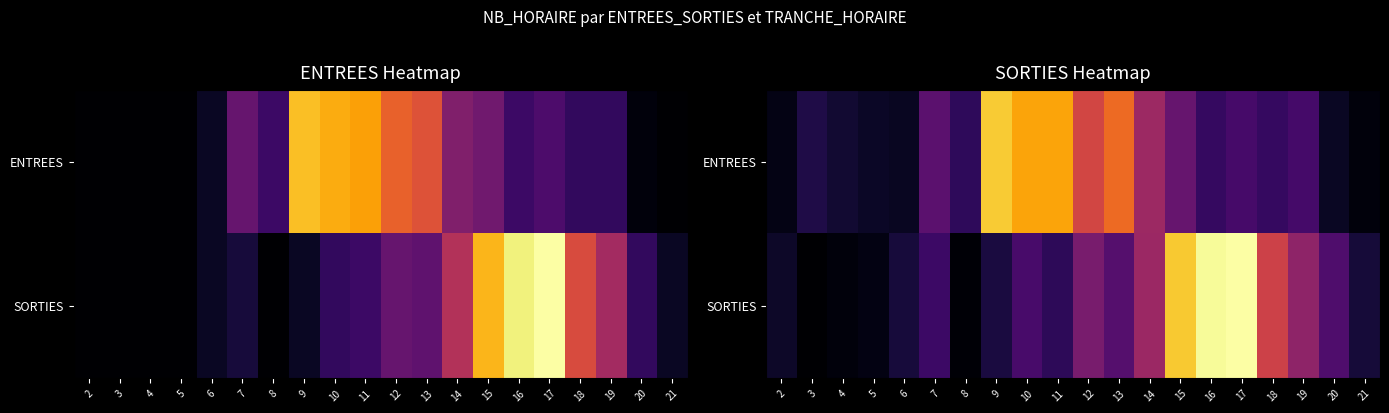

How many categories are shown in the chart?

20